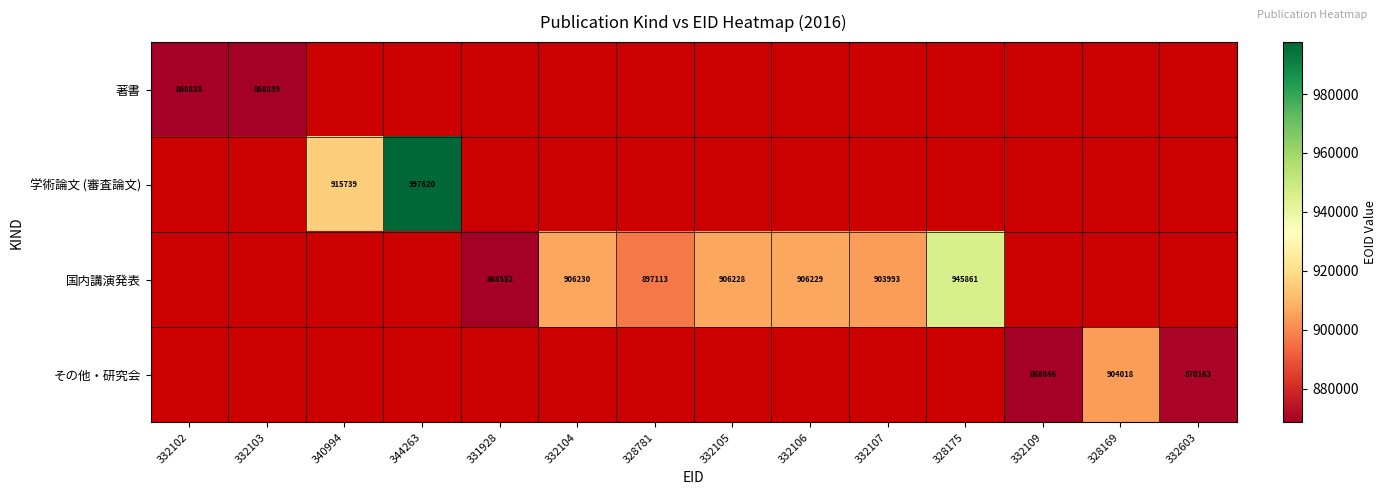

What is the sum of the その他・研究会 values at 328169 and 332603?

1774181